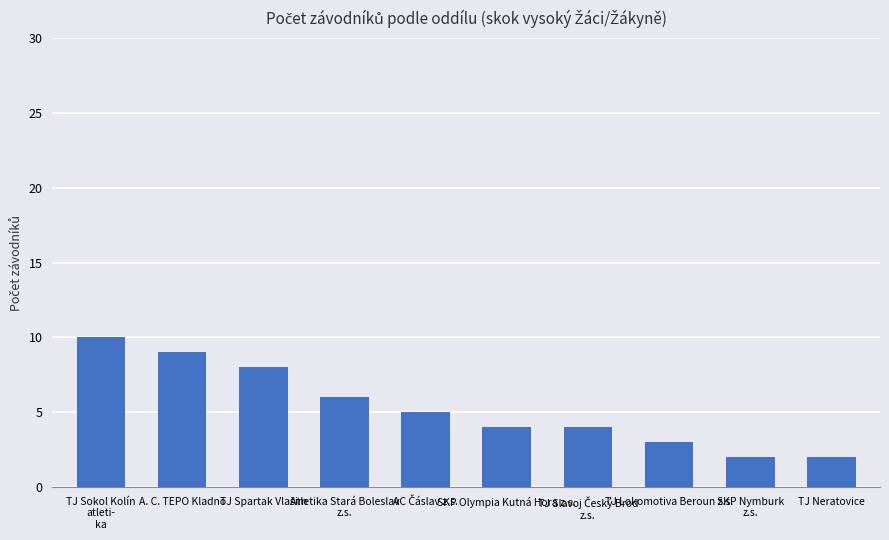

What is the minimum value shown in the chart?

2